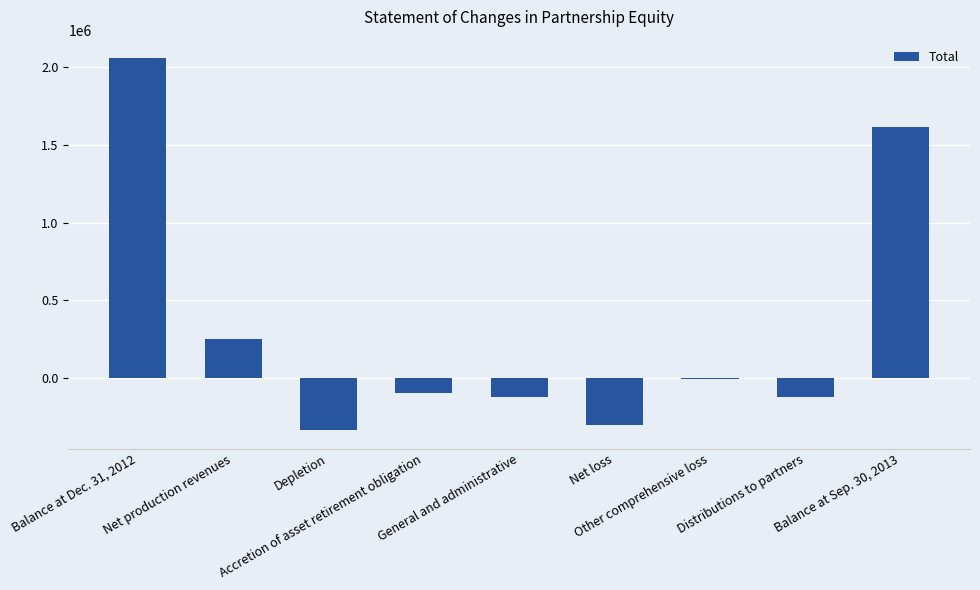

True or false: the data shows -32828 at Distributions to partners.

False